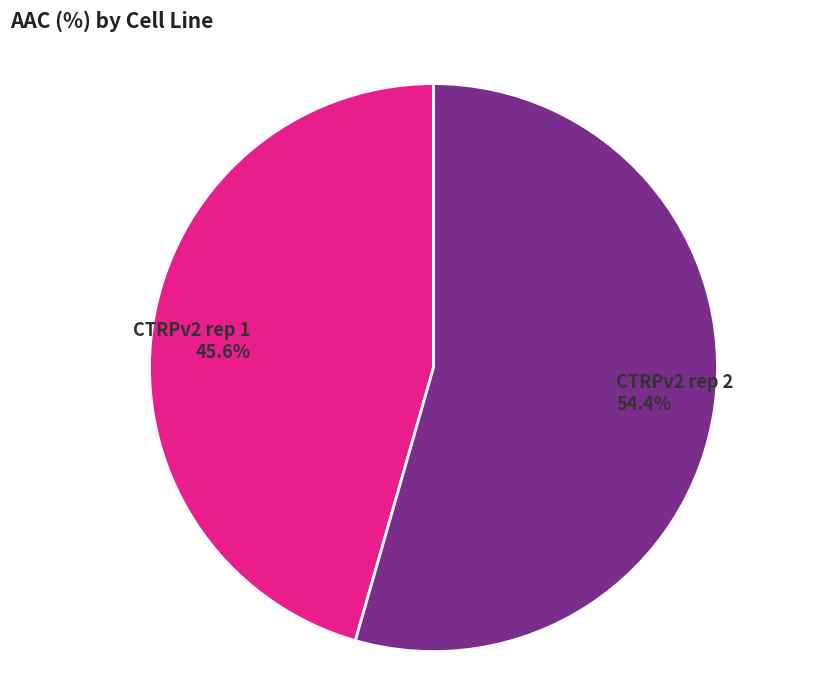

To the nearest percent, what is the difference between the largest and smallest slice percentages?

9%